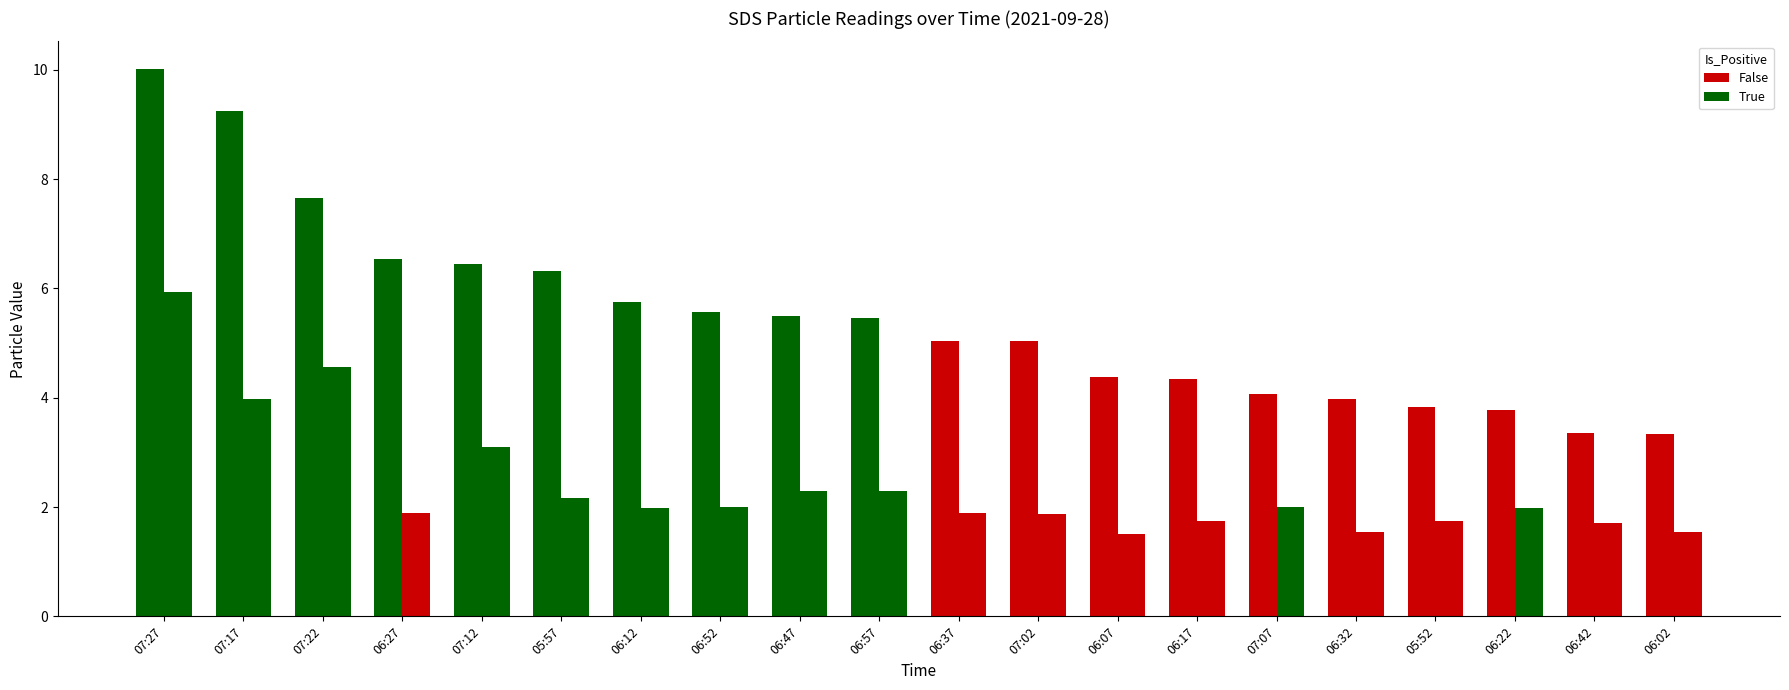

How many series are shown in this chart?

2